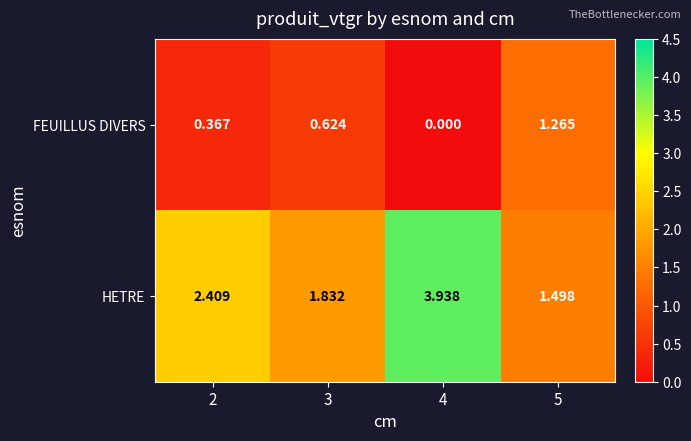

How many data points in HETRE are above 2?

2